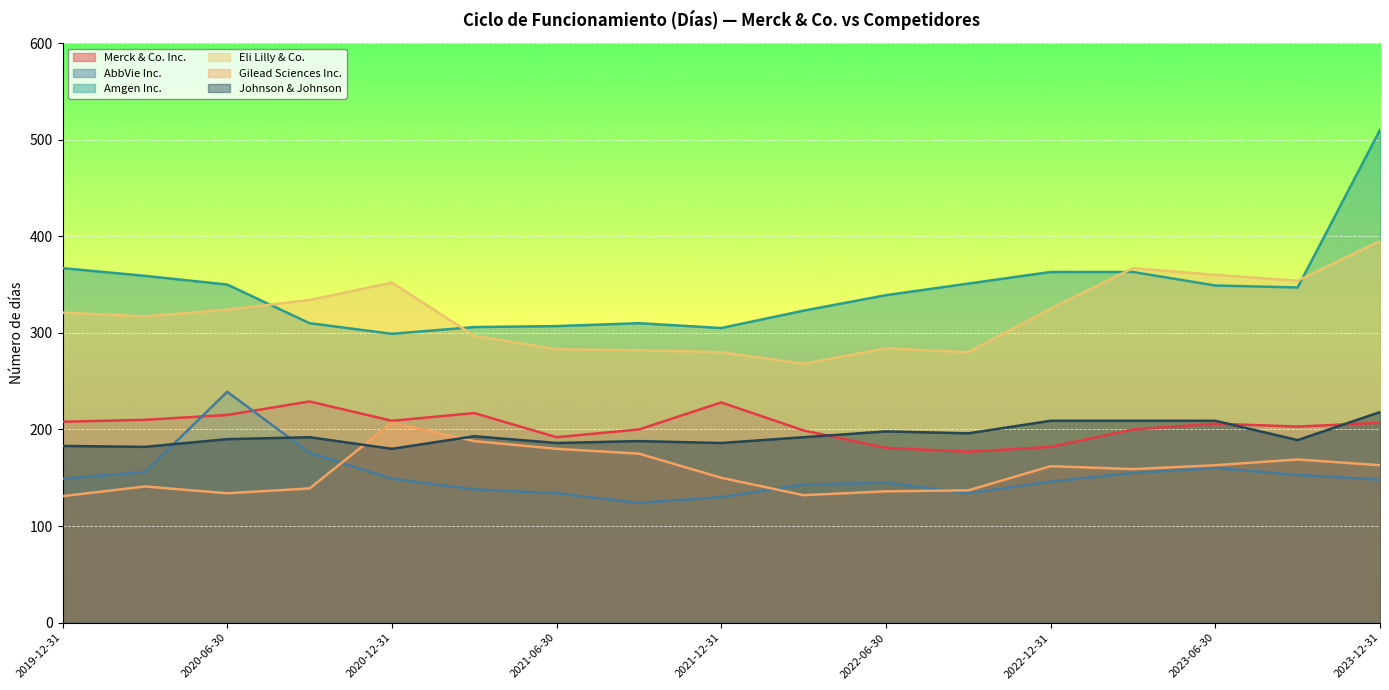

Is the value of Merck & Co. Inc. at 2023-09-30 greater than the value of Gilead Sciences Inc. at 2023-09-30?

Yes